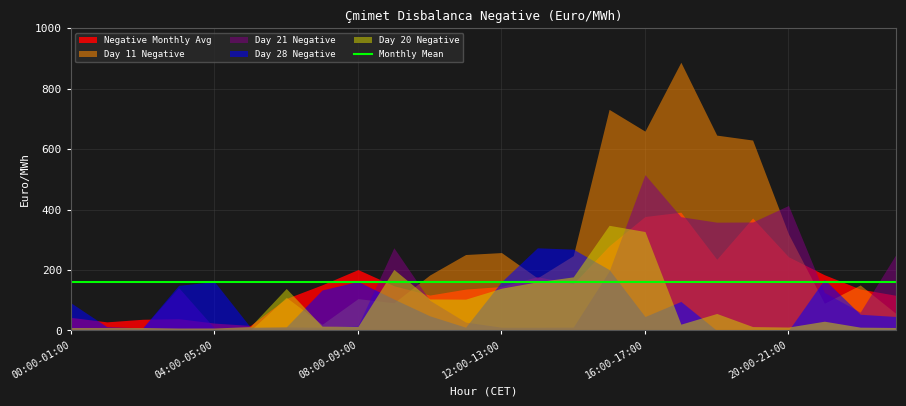

At which category does Day 11 Negative reach its first local valley?

07:00-08:00